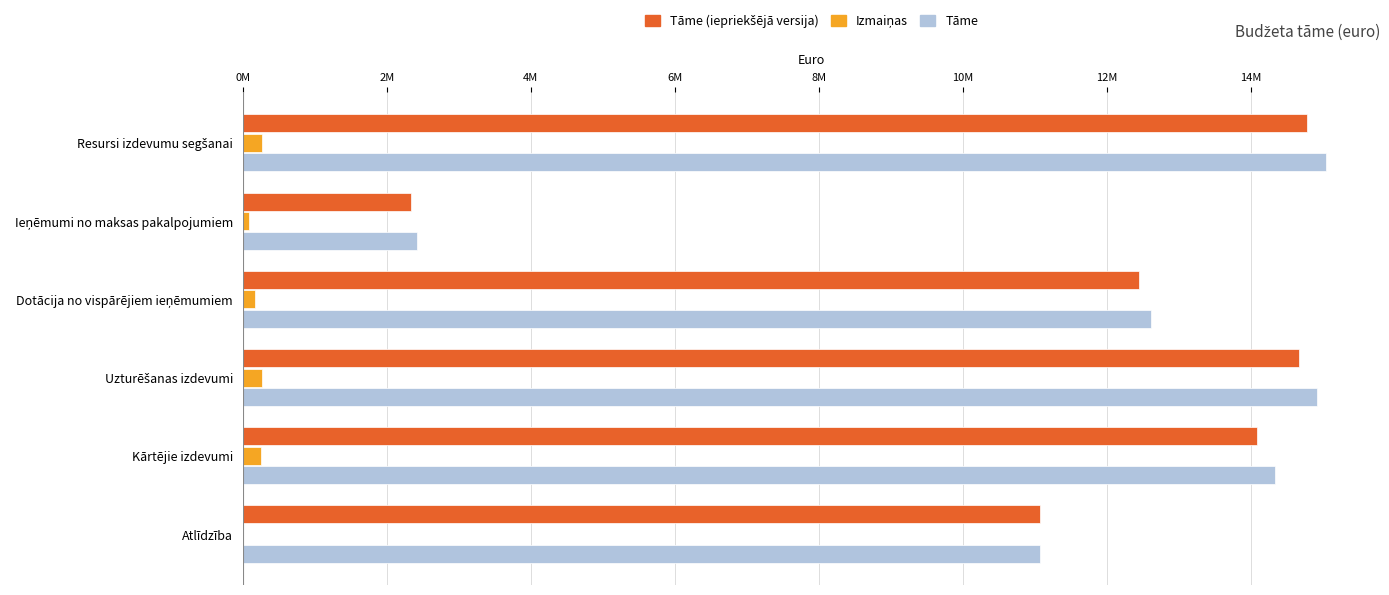

What is the greatest value displayed?

15044196